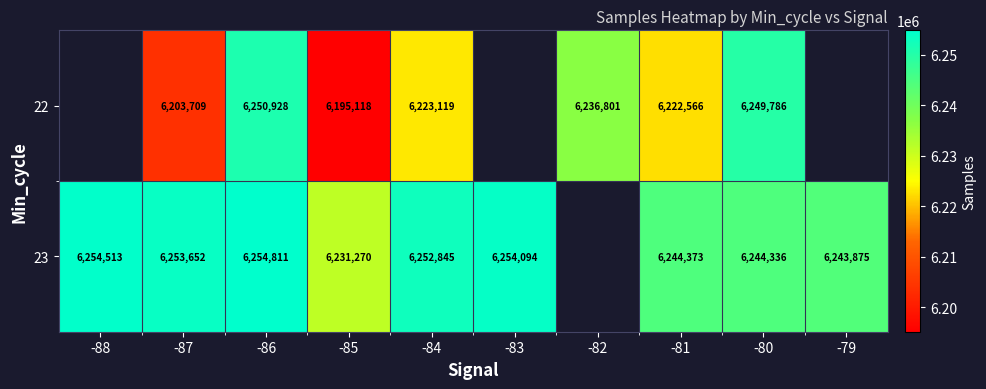

What is the difference between the highest and lowest values at -81?

21807